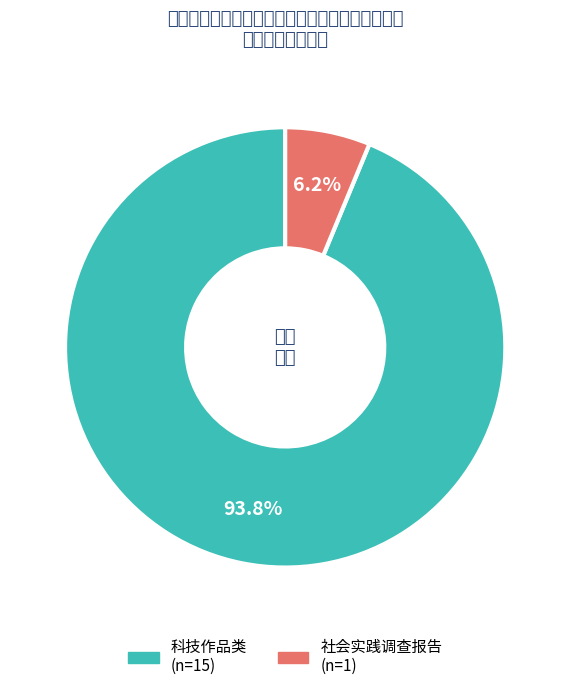

Is 科技作品类 the majority of the pie?

Yes